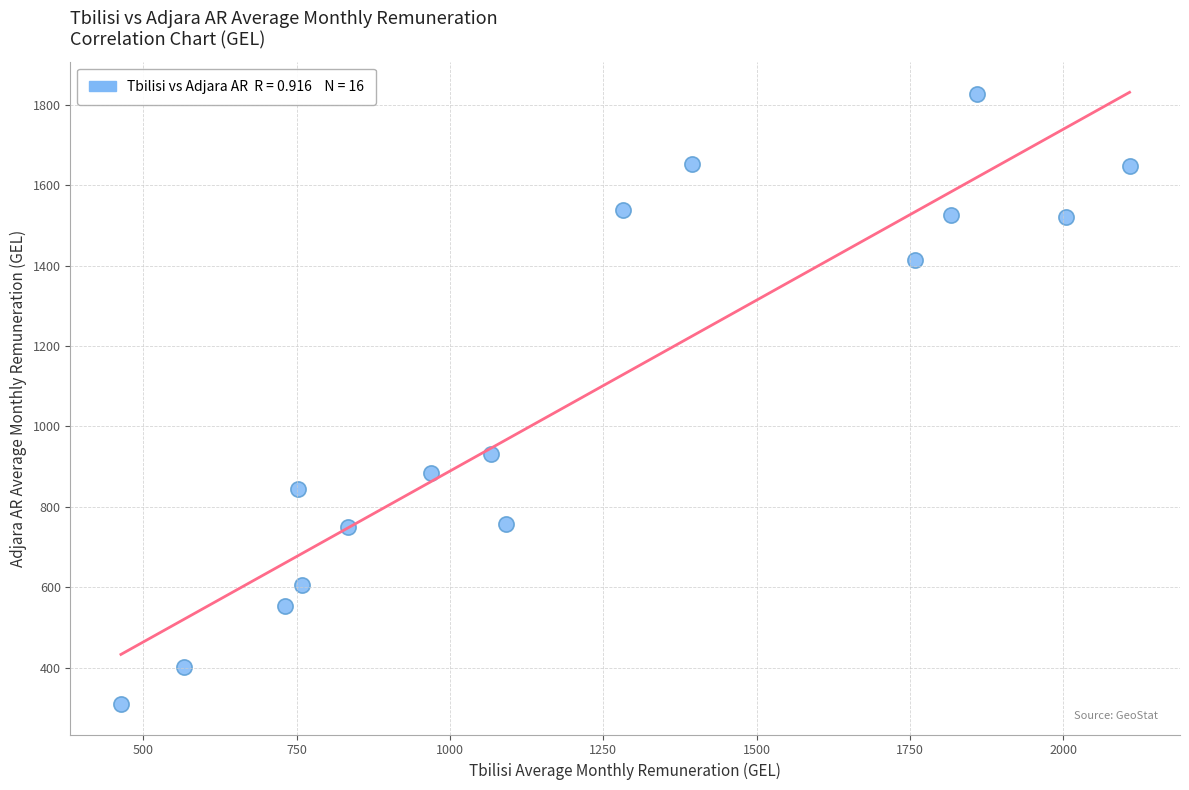

What Y value in the scatter plot is closest to 1068?

930.6